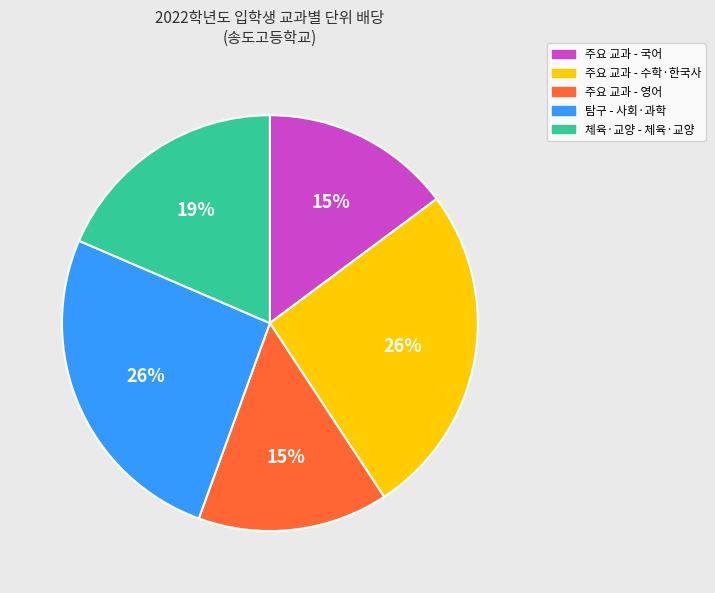

Is there any slice that represents more than half of the pie?

No